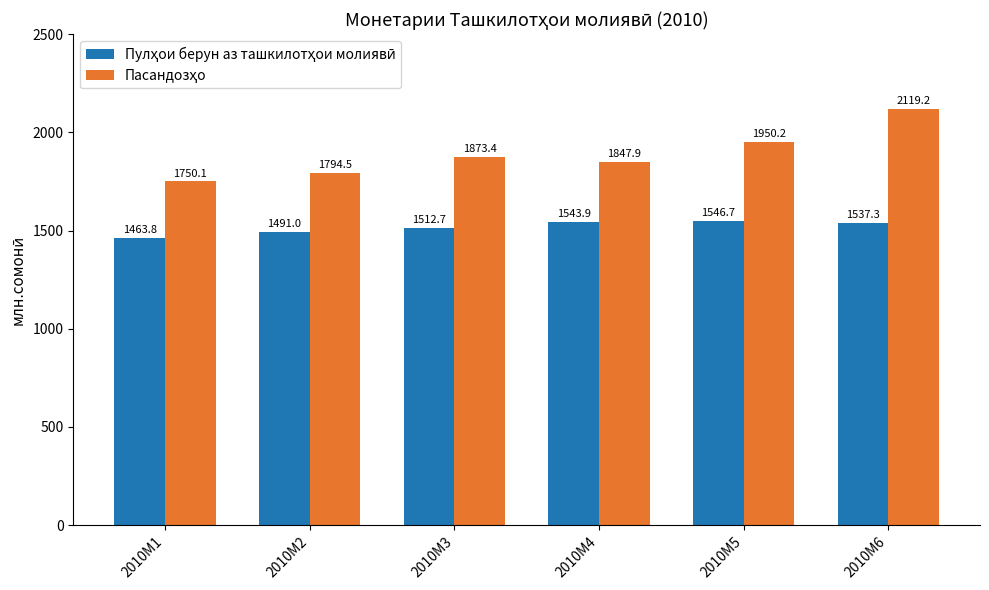

Which category has the highest value across all series?

2010M6